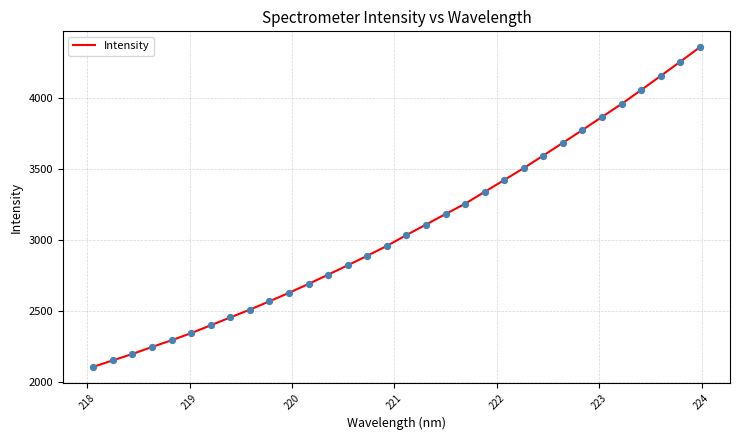

What is the difference between the maximum and minimum values?

2251.1